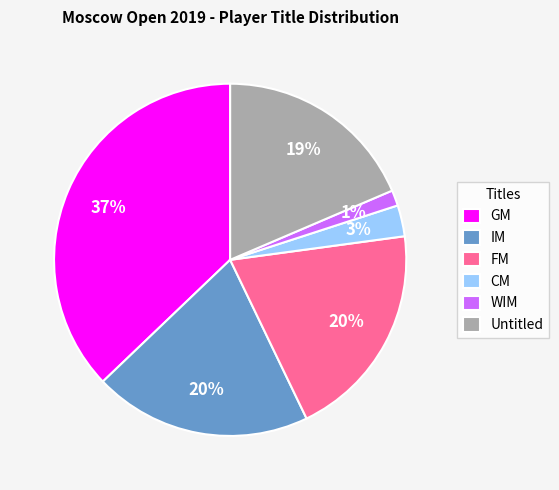

Does CM account for over 50% of the chart?

No